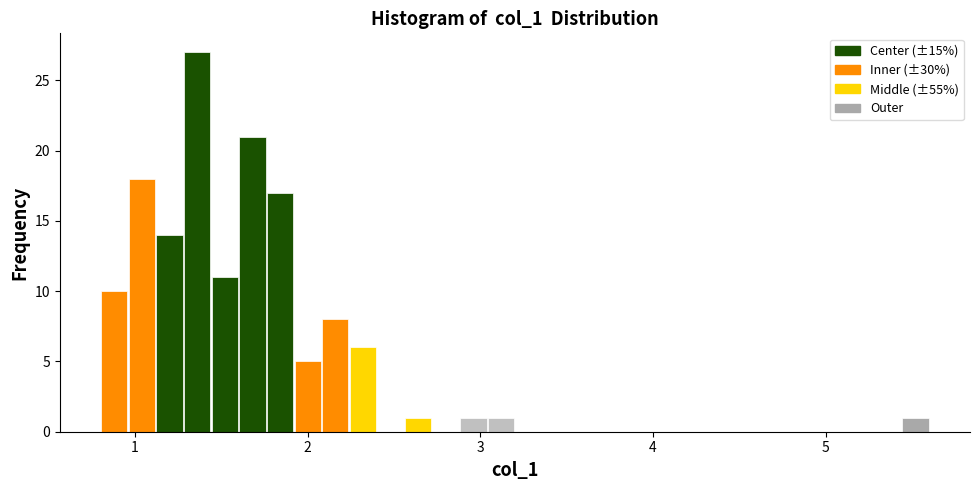

Around what value on the x-axis is the tallest bar? Give the approximate position of its centre, as read against the axis.

1.4